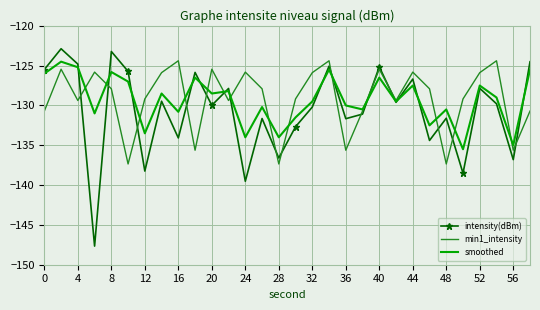

Which series has the widest spread of values?

intensity(dBm)